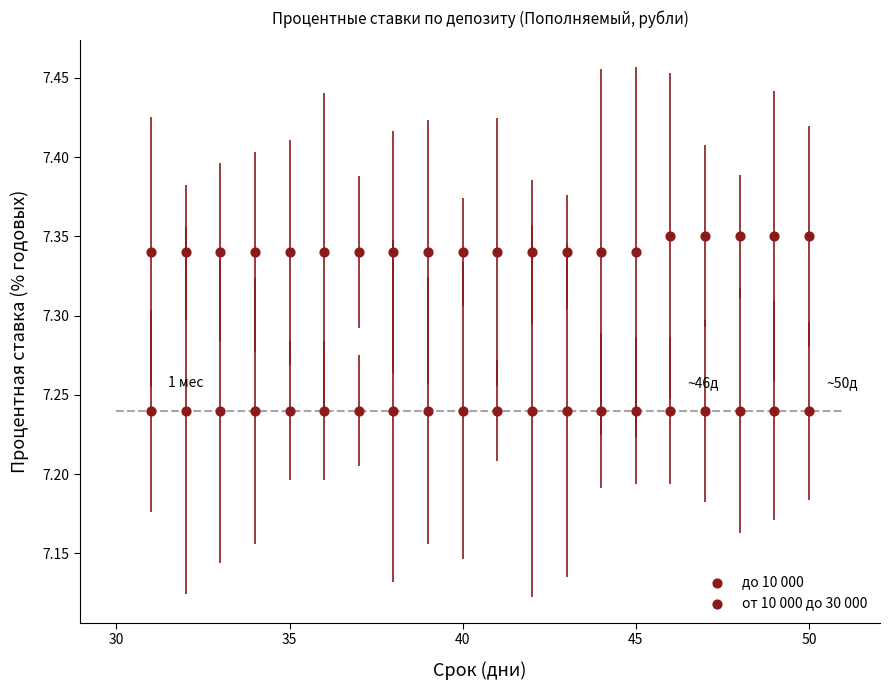

How many data points are displayed?

40